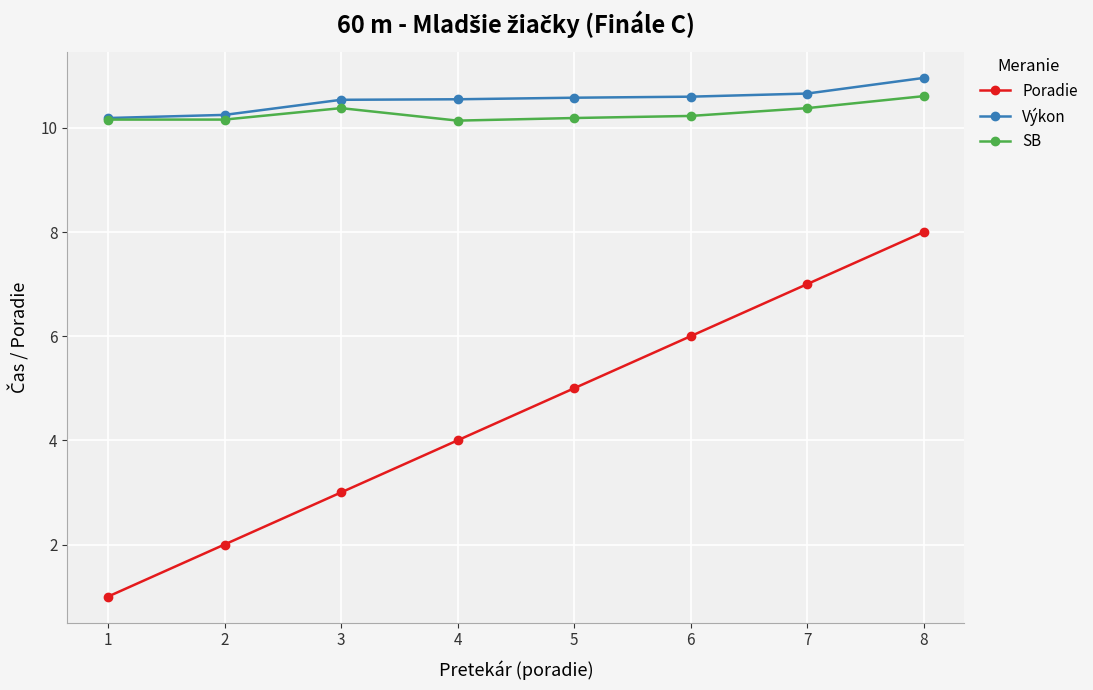

Which series changed the most between 1 and 7?

Poradie